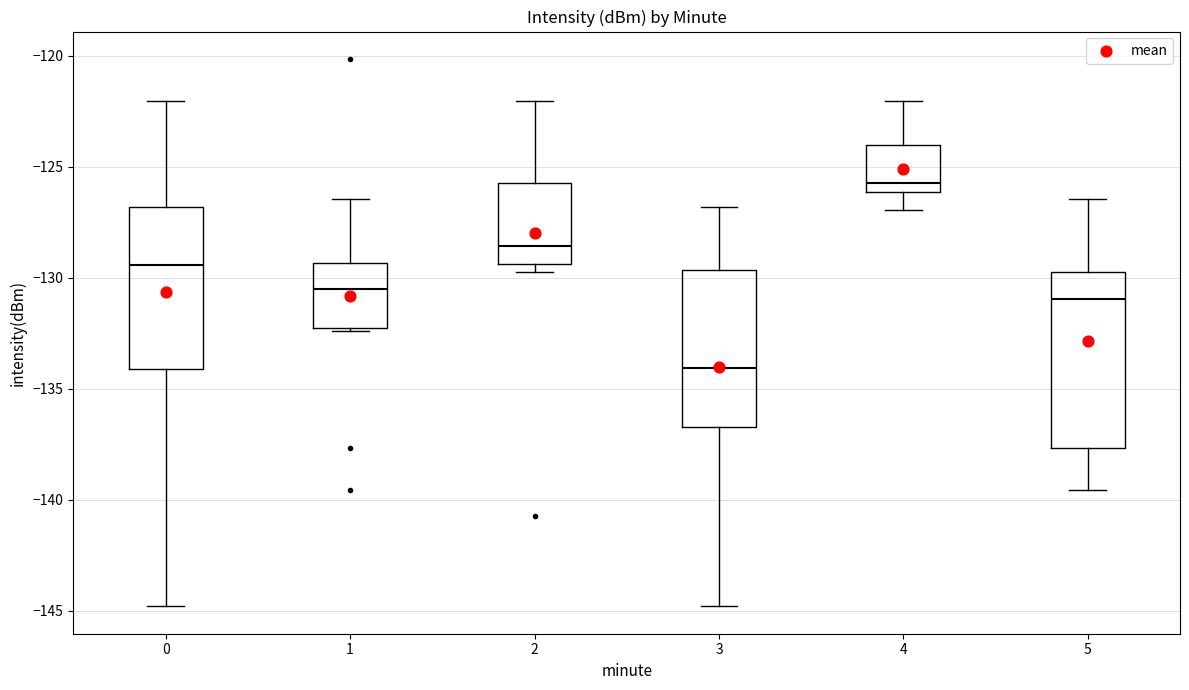

Reading left to right, read every box against the y-axis: the position of its median line, the range the box covers, and the ends of its whiskers. The values are not printed on the chart, so give them approximately, as read against the axis.

0: median -129.5, box -134.0 to -127.0, whiskers -145.0 to -122.0
1: median -130.5, box -132.5 to -129.5, whiskers -132.5 to -126.5
2: median -128.5, box -129.5 to -125.5, whiskers -129.5 (just below the box's lower edge) to -122.0
3: median -134.0, box -136.5 to -129.5, whiskers -145.0 to -127.0
4: median -125.5, box -126.0 to -124.0, whiskers -127.0 to -122.0
5: median -131.0, box -137.5 to -129.5, whiskers -139.5 to -126.5